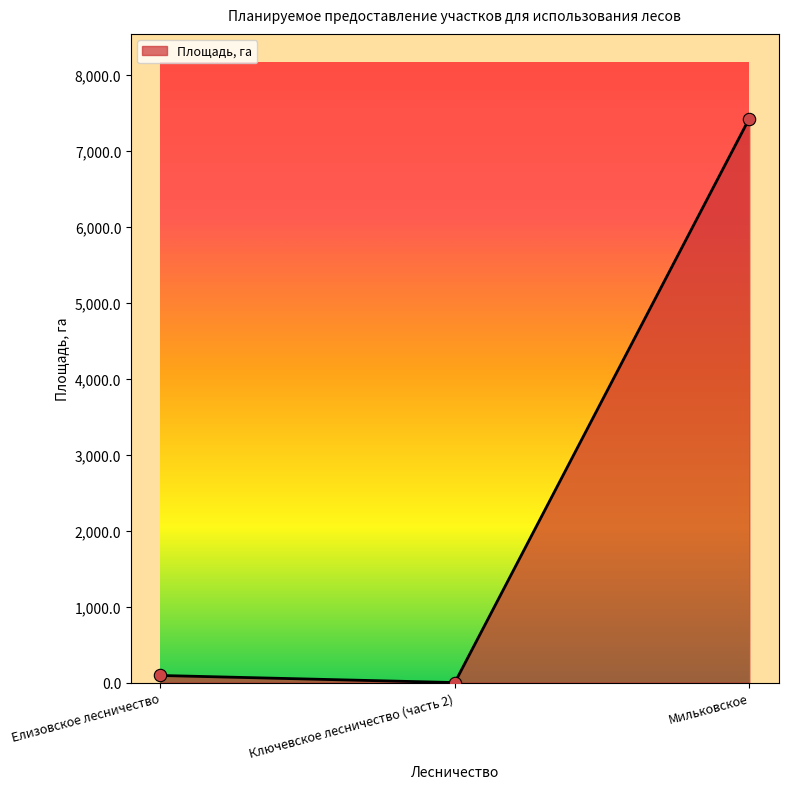

What is the change in value from Елизовское лесничество to Ключевское лесничество (часть 2)?

-93.4